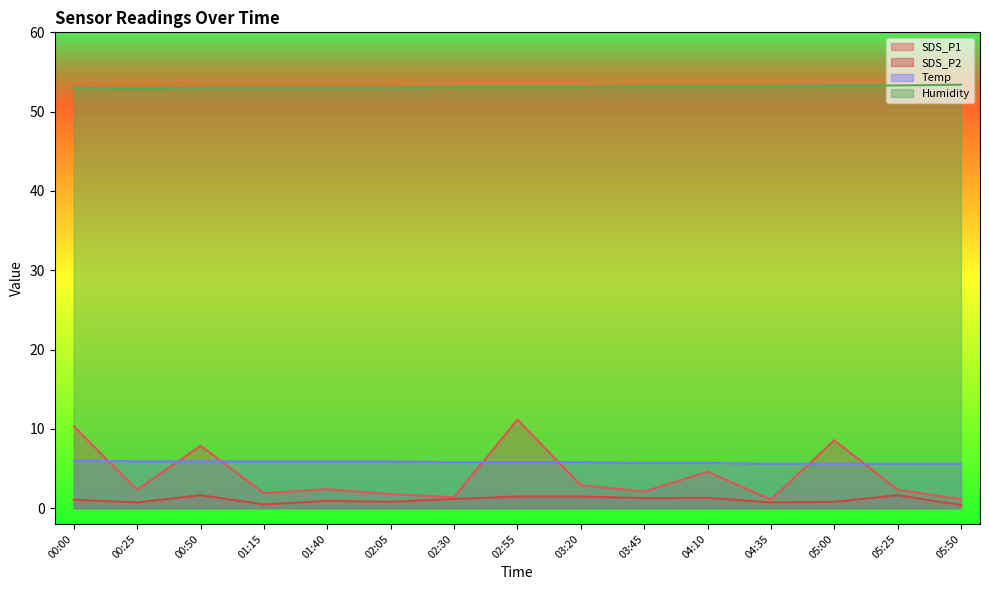

What is the label of the 5th point from the left?

01:40